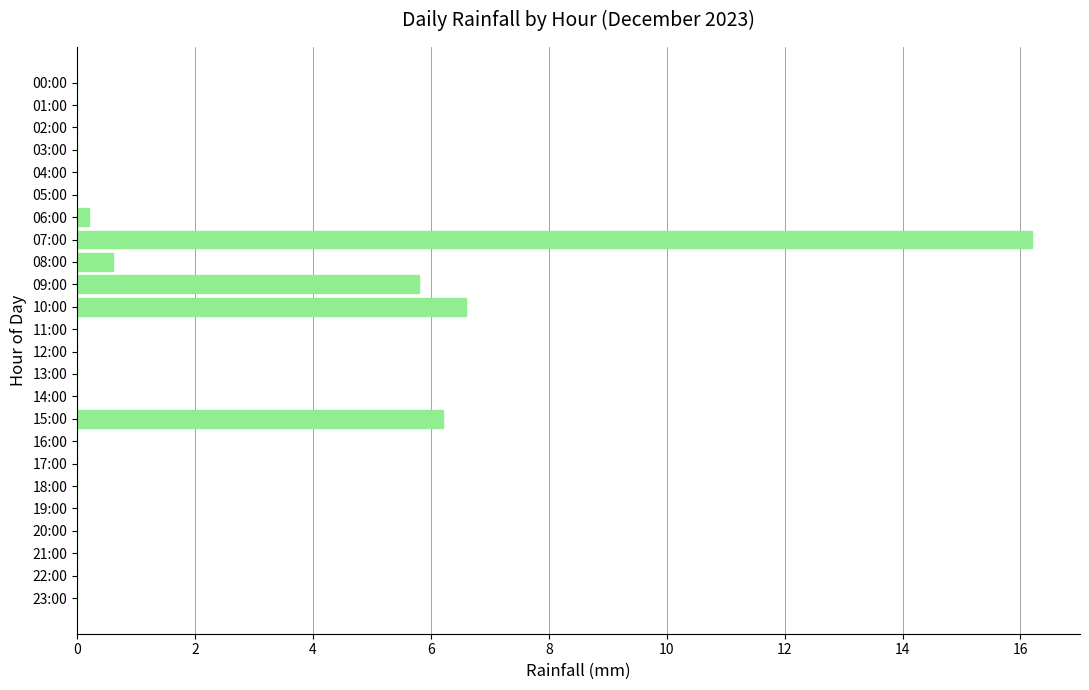

Is it true that the value at 11:00 is 0.0?

True